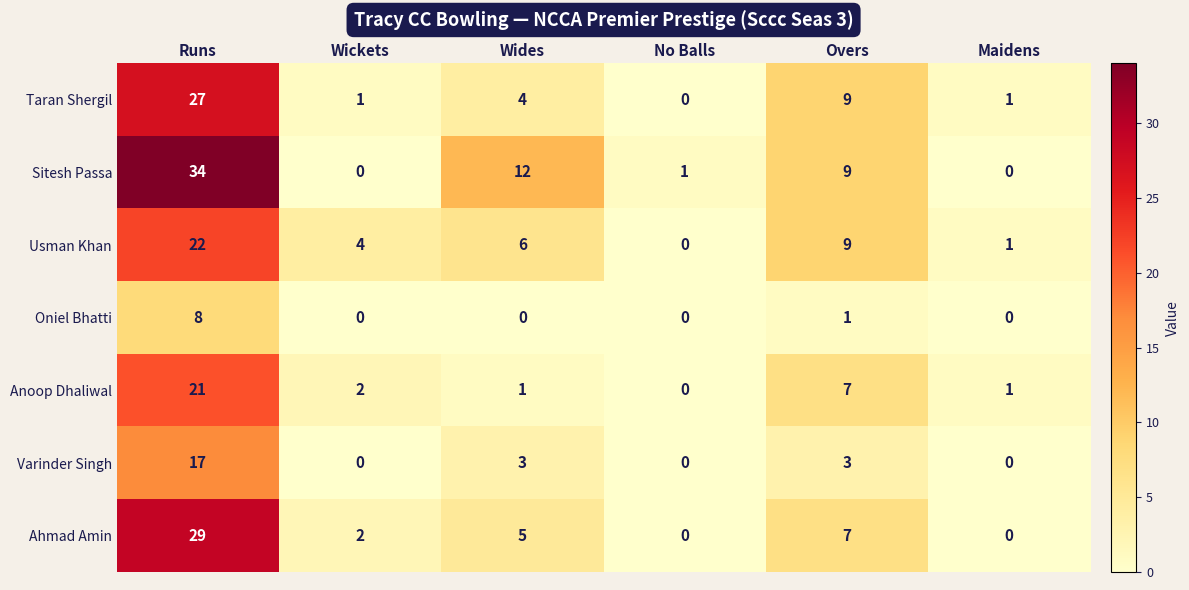

The value of Varinder Singh at Maidens is 9. True or false?

False